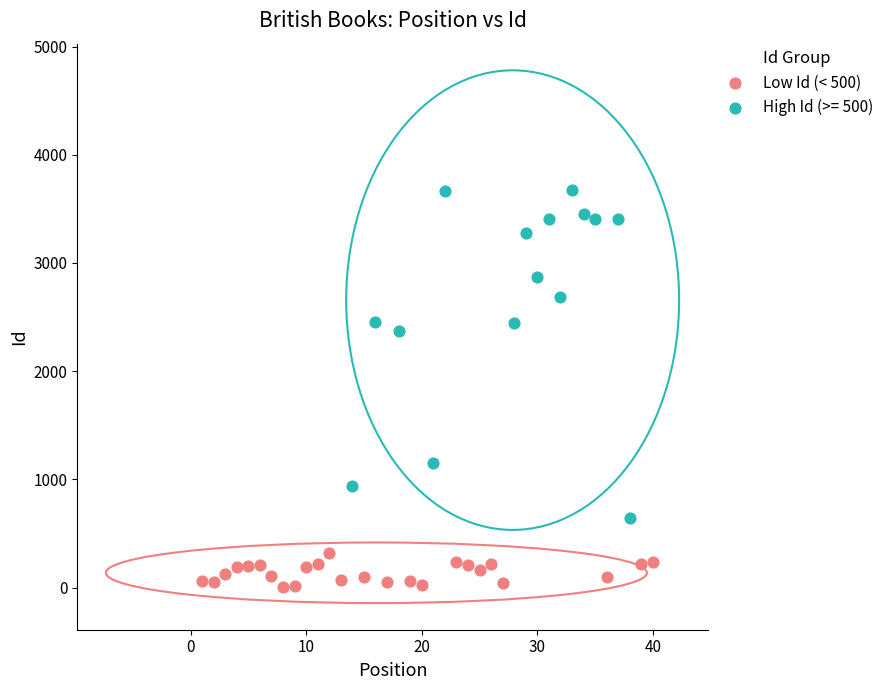

Which series reaches the minimum Y coordinate?

Low Id (< 500)